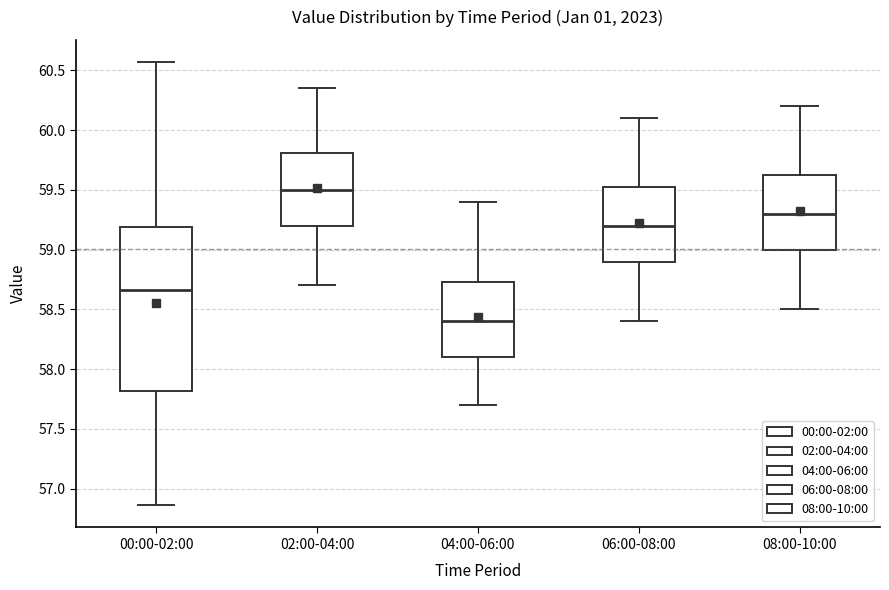

Reading left to right, transcribe this box plot: for each box, give where its median line is, the range the box spans, and where its two whiskers end, as read against the y-axis. The values are not printed on the chart, so give them approximately, as read against the axis.

00:00-02:00: median 58.65, box 57.80 to 59.20, whiskers 56.85 to 60.55
02:00-04:00: median 59.50, box 59.20 to 59.80, whiskers 58.70 to 60.35
04:00-06:00: median 58.40, box 58.10 to 58.75, whiskers 57.70 to 59.40
06:00-08:00: median 59.20, box 58.90 to 59.55, whiskers 58.40 to 60.10
08:00-10:00: median 59.30, box 59.00 to 59.65, whiskers 58.50 to 60.20